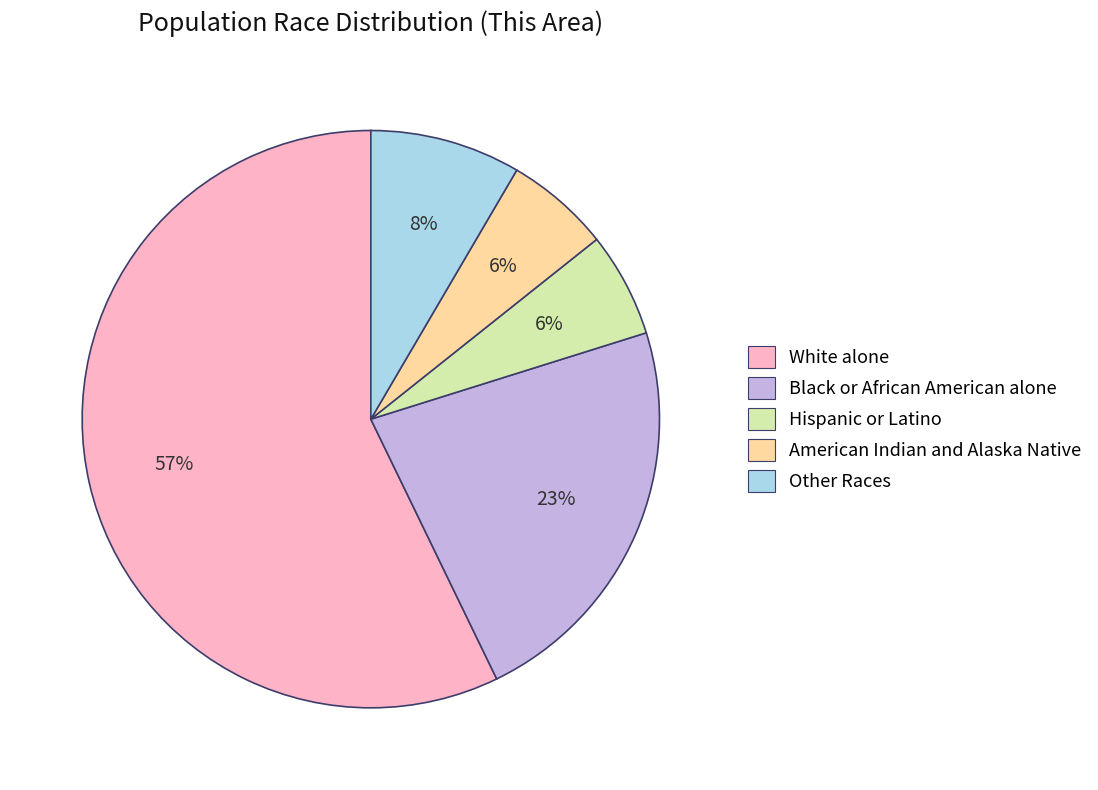

To the nearest percent, what percentage of the pie is American Indian and Alaska Native?

6%